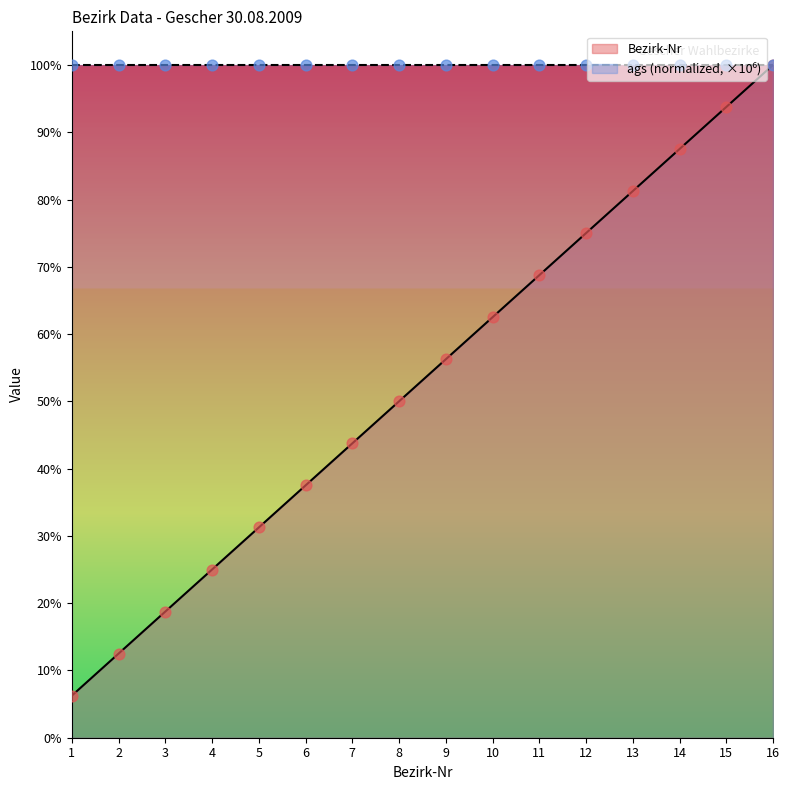

What is the change in value from 5 to 11?

+0.4